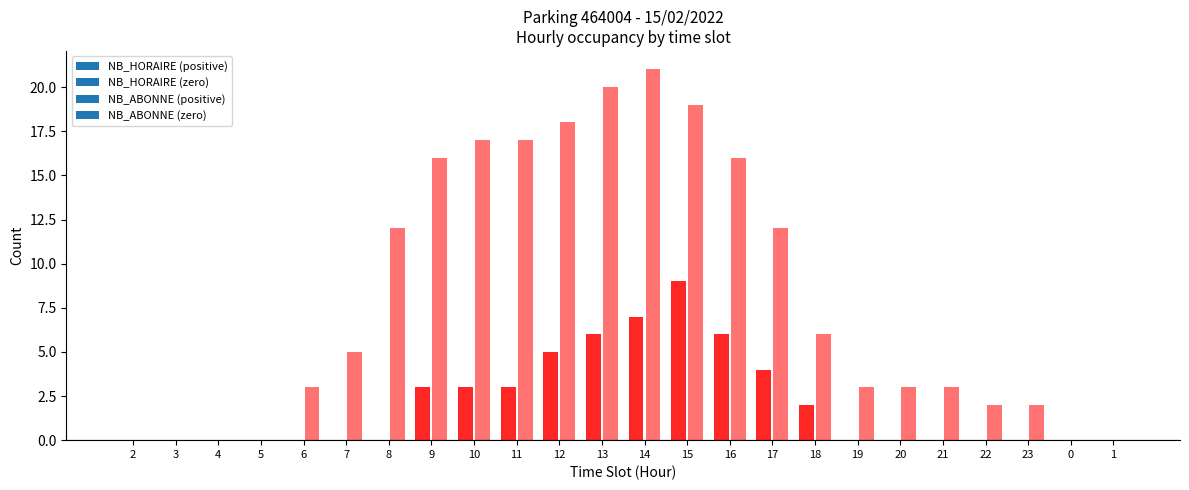

List the series in order of their overall mean, lowest first.

NB_HORAIRE, NB_ABONNE